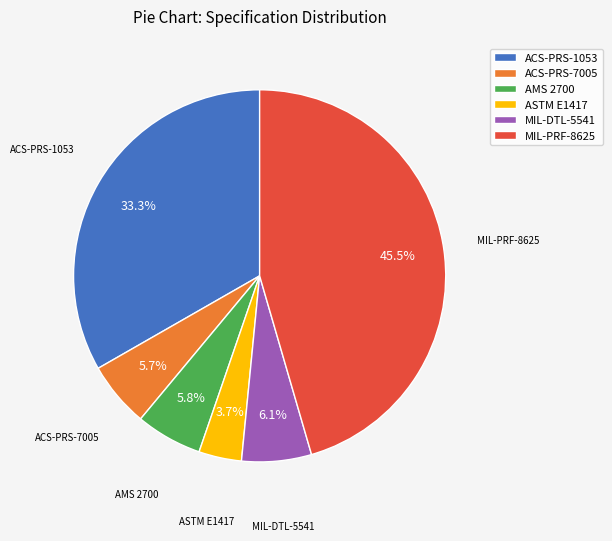

Which has a higher value, ACS-PRS-1053 or MIL-DTL-5541?

ACS-PRS-1053